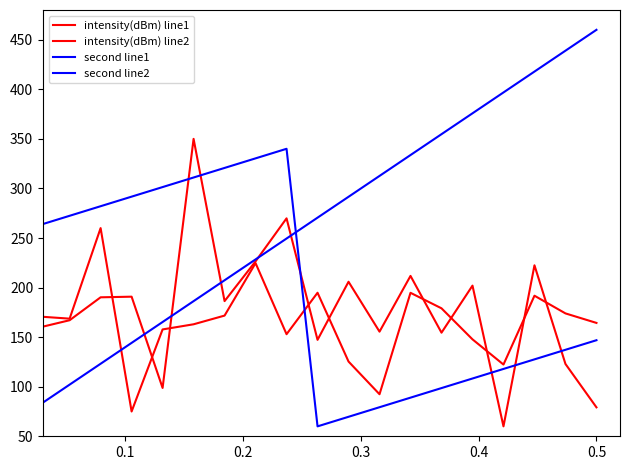

Does the chart display data point markers on the line(s)?

No